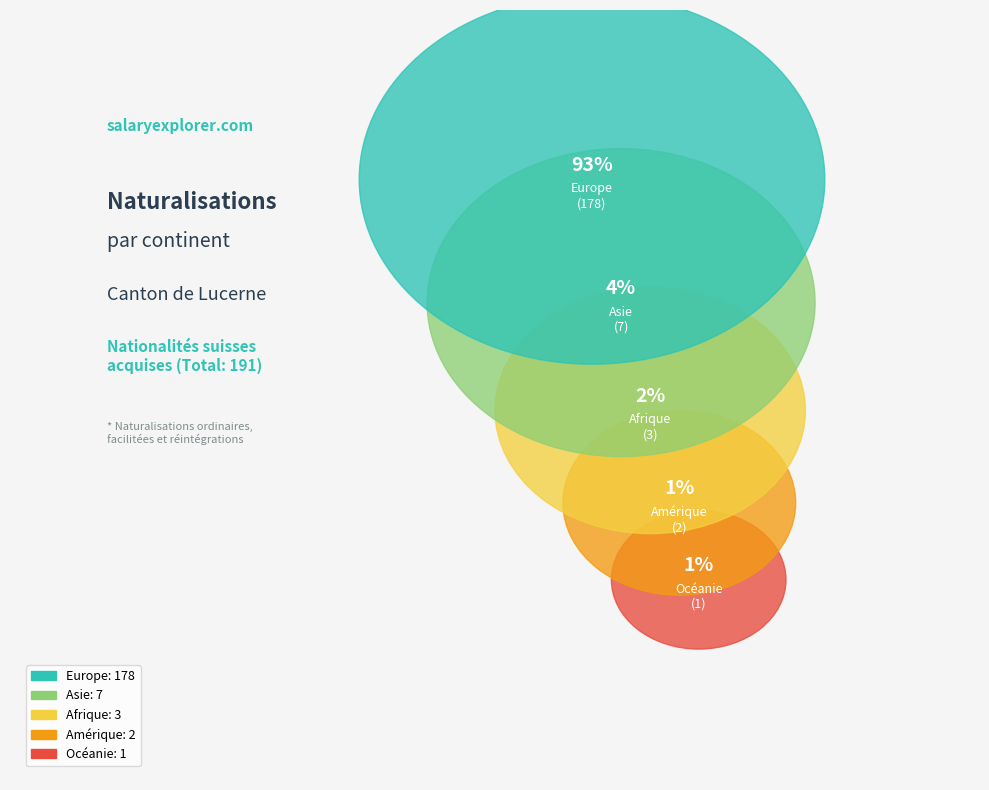

True or false: Afrique accounts for 2% of the total.

True